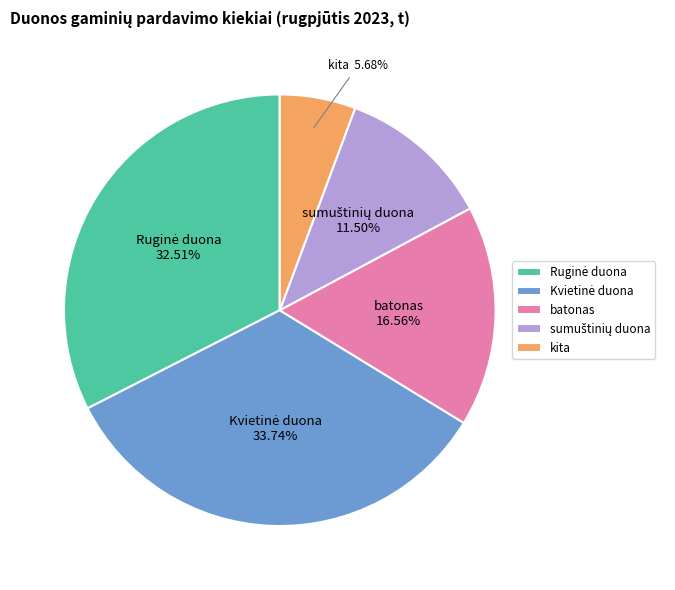

Count the number of slices in the pie.

5